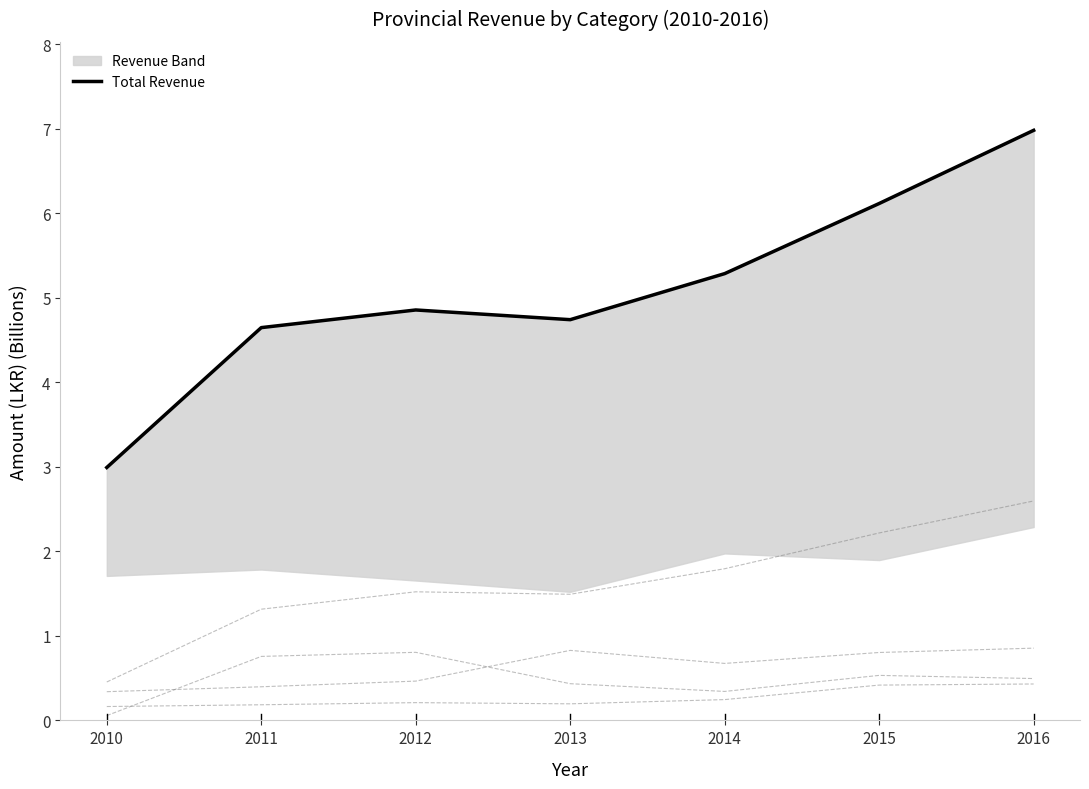

True or false: Excise Ordinance Duty (line) and Total Revenue intersect in this chart.

False